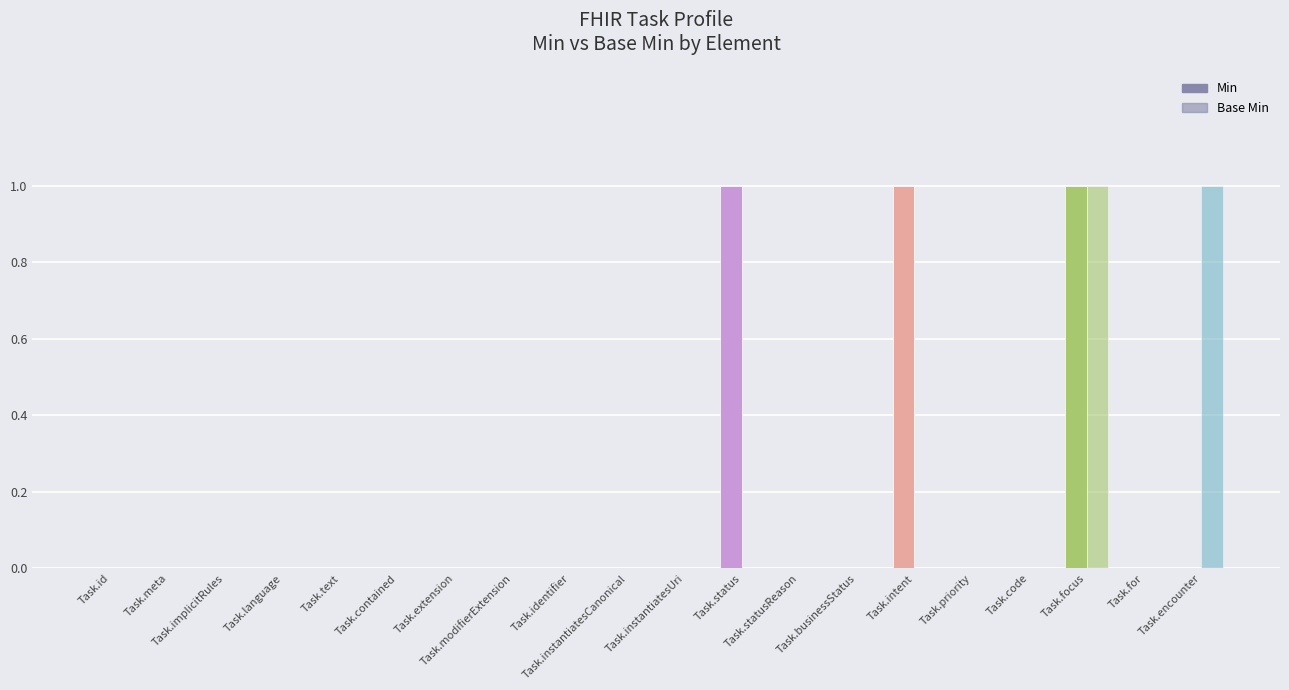

Does the chart contain stacked bars?

No